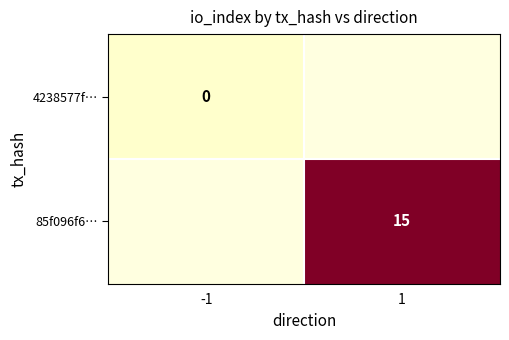

At how many categories does at least one series exceed 4?

1